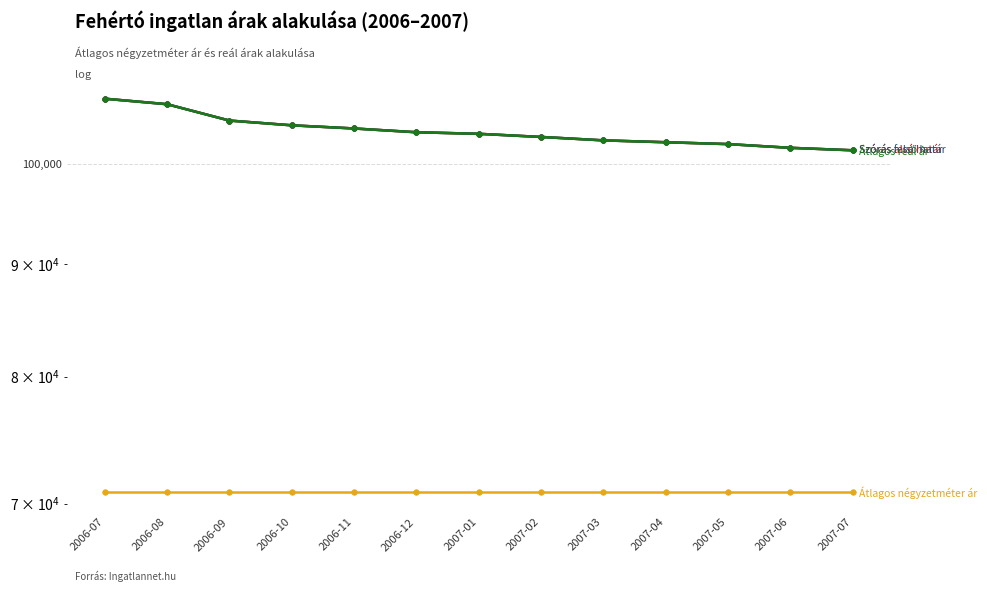

True or false: Átlagos négyzetméter ár has more than 0 points higher than both neighbors.

False